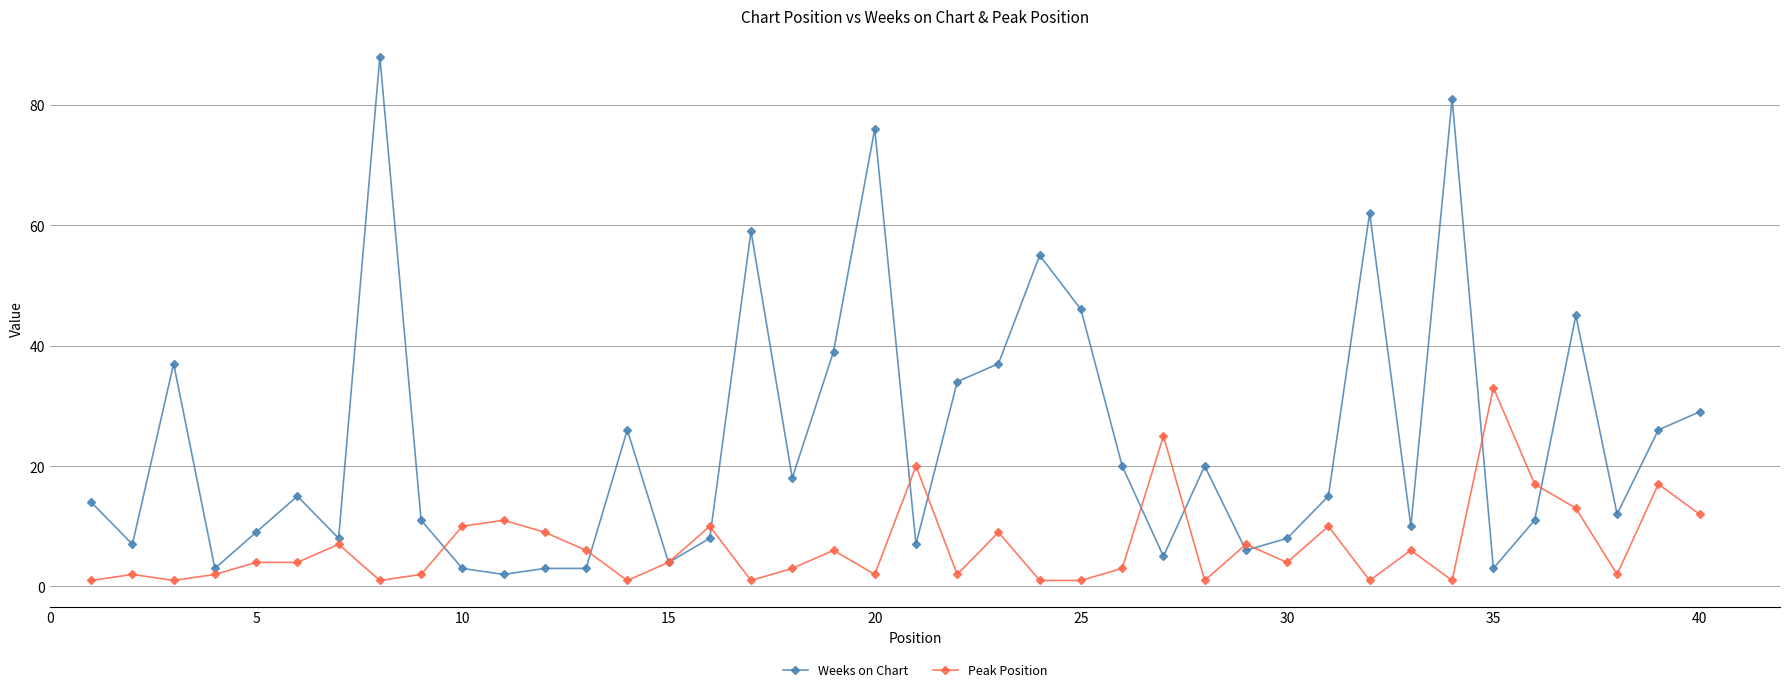

After their last crossing, which series has the higher values: Weeks on Chart or Peak Position?

Weeks on Chart